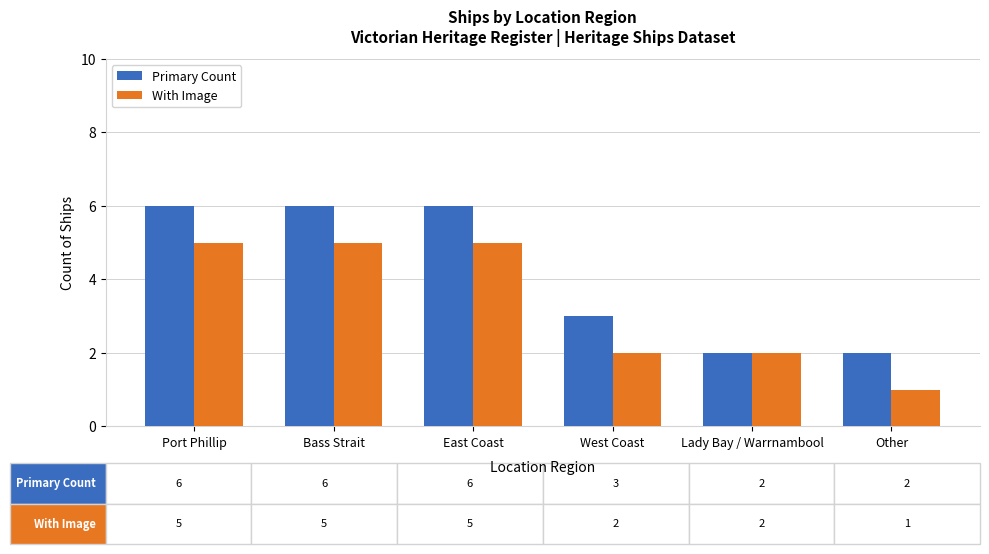

What is the smallest value displayed?

1